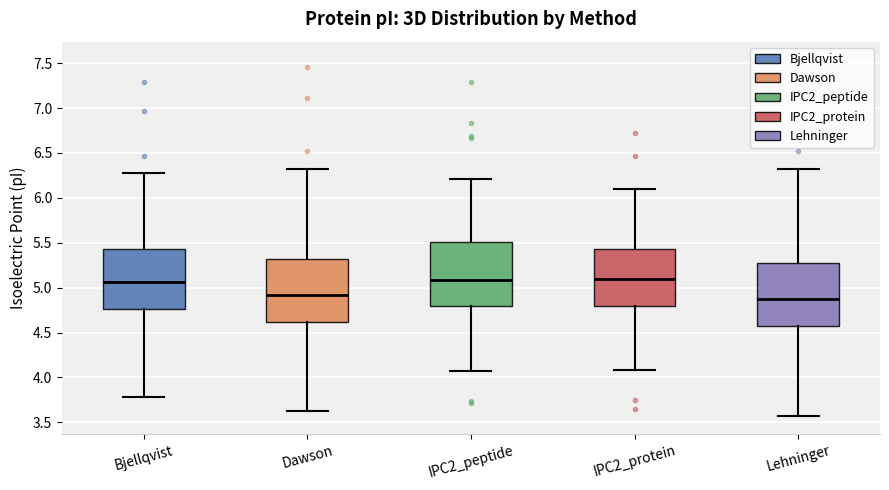

Where is the upper edge of the box for IPC2_protein on the y-axis? The values are not printed on the chart, so give them approximately, as read against the axis.

5.45